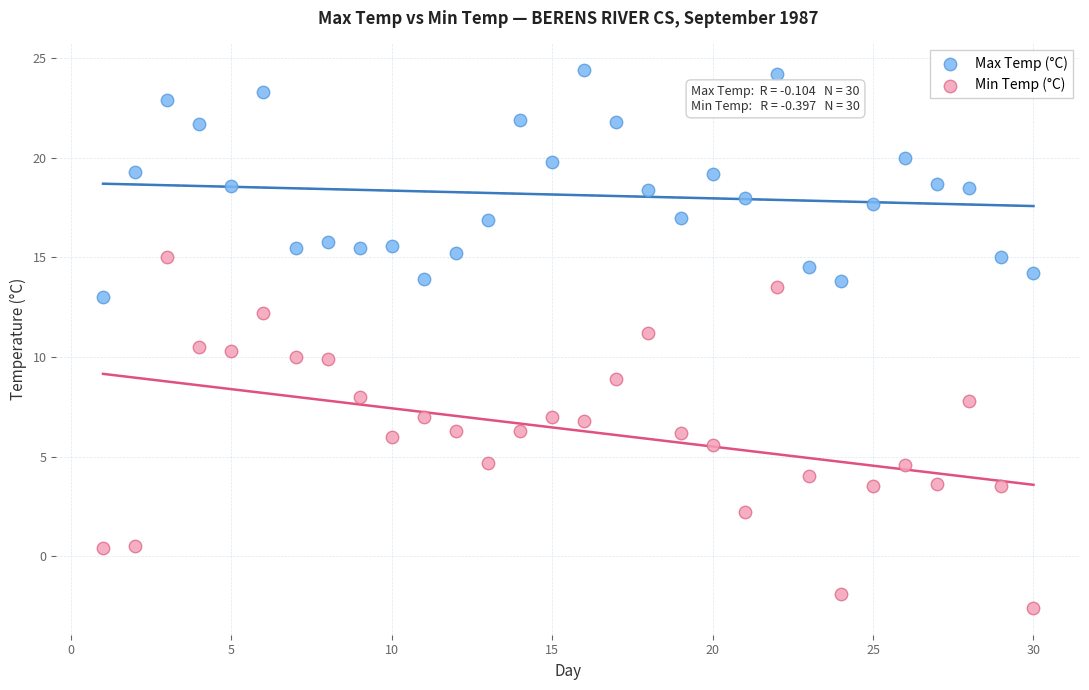

What are all the series names shown in the legend?

Max Temp (°C), Min Temp (°C)